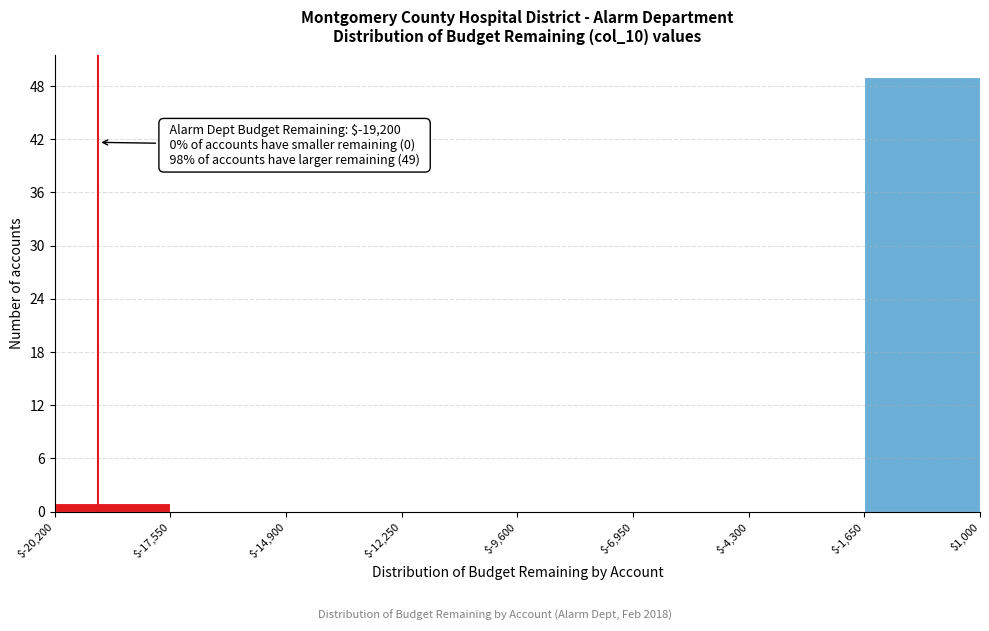

Over which range of the x-axis is the bar tallest?

$-1,650 to $1,000